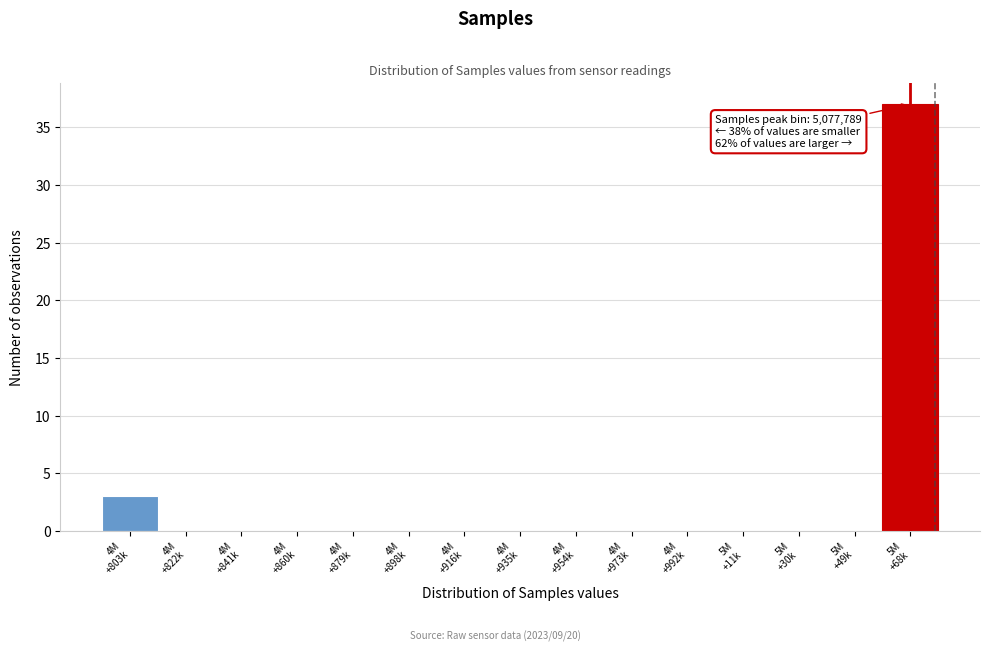

What is the sum of all values?

40